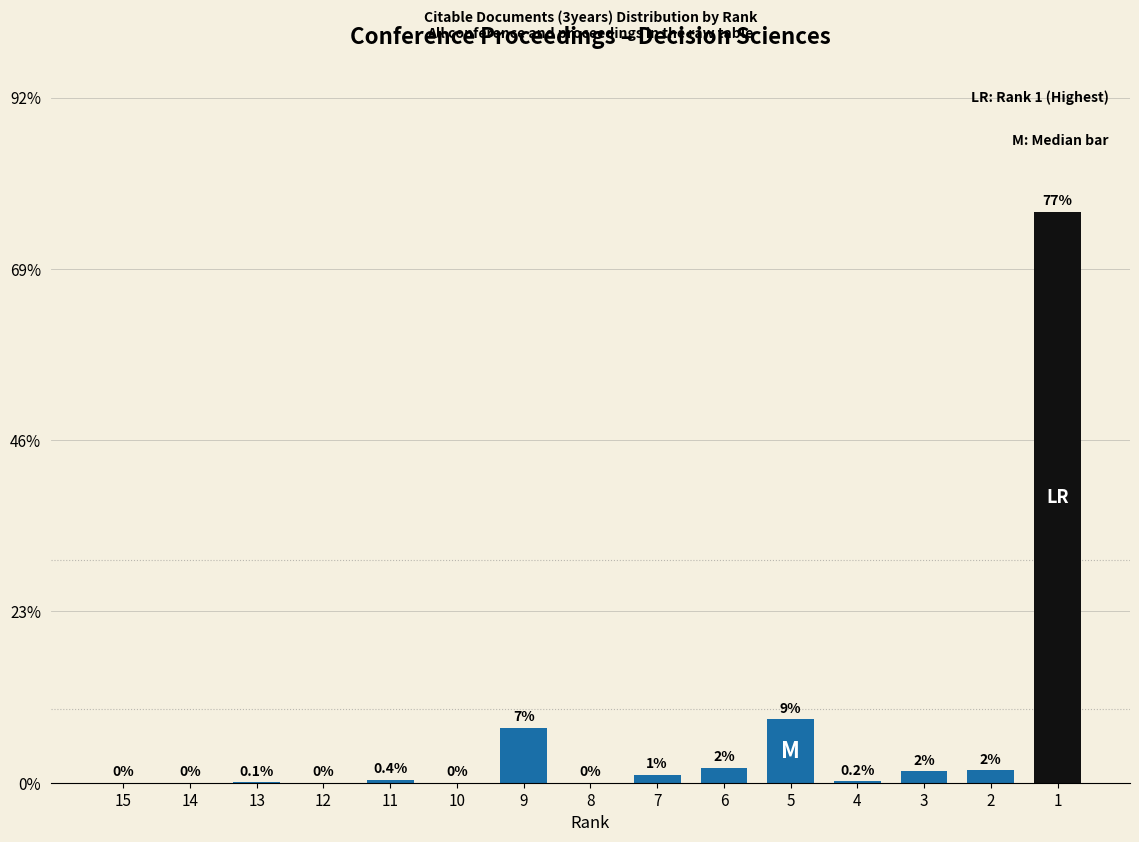

The chart shows a value of 0.0 at 10. True or false?

True